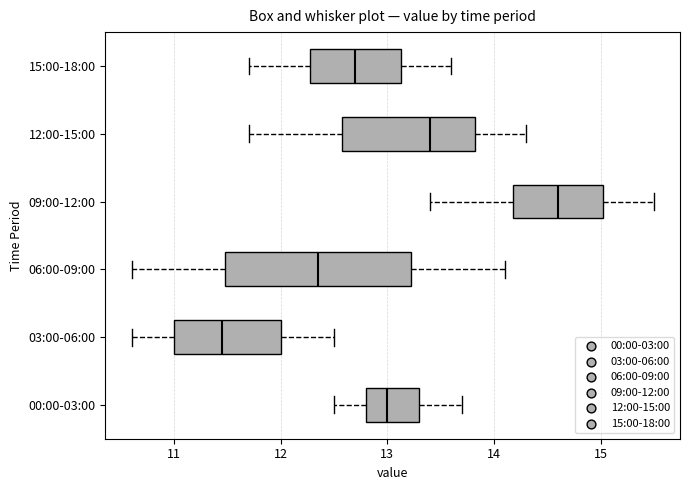

Which box has the furthest to the left median line?

03:00-06:00